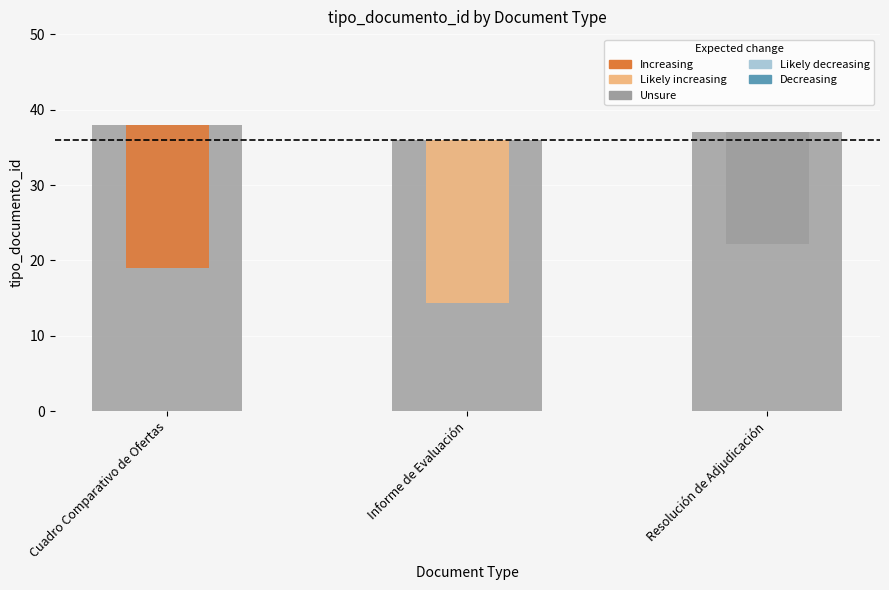

Is it true that the value at Cuadro Comparativo de Ofertas is 56?

False